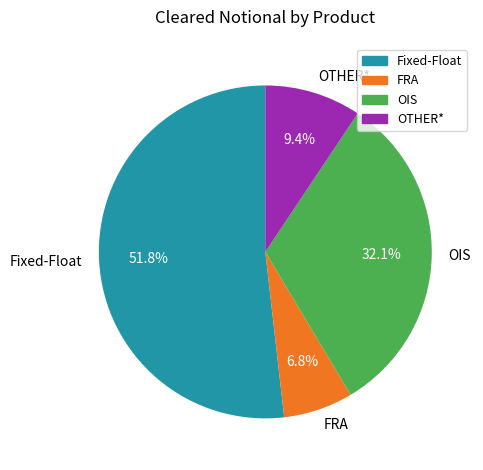

Which slice is the largest?

Fixed-Float